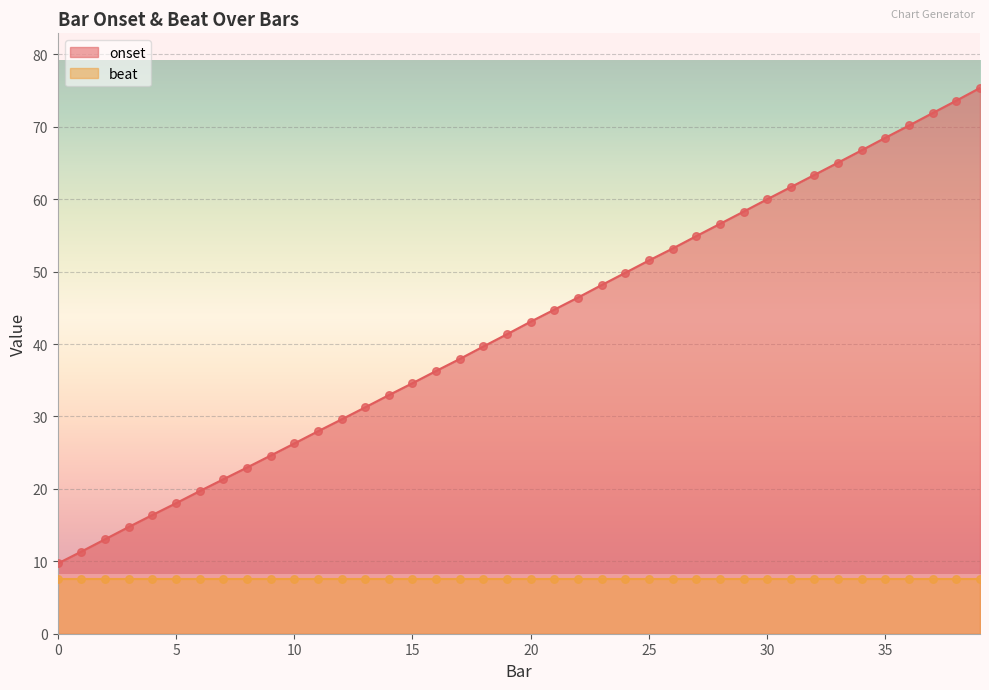

What is the change in value from 4 to 30?

+43.6